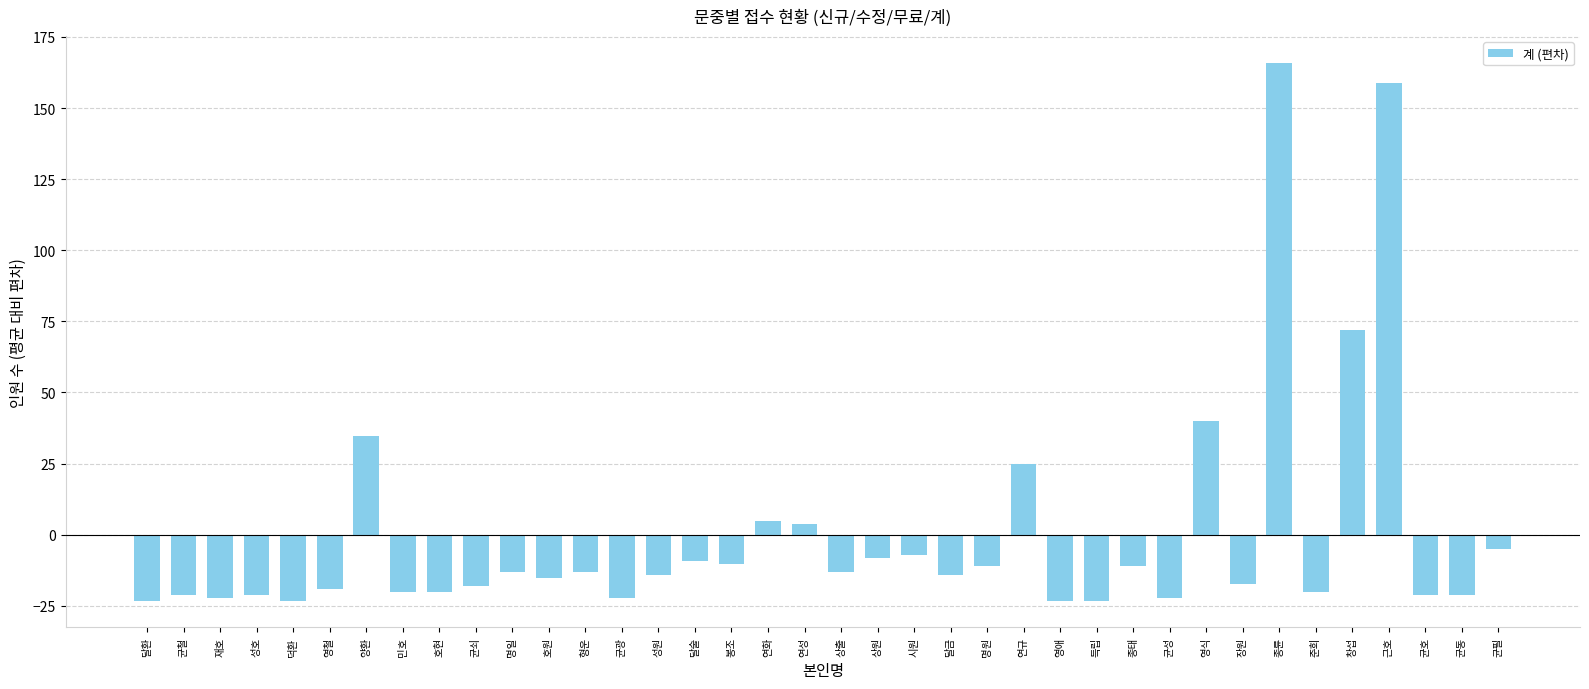

What is the value of the 20th bar from the left?

-13.2